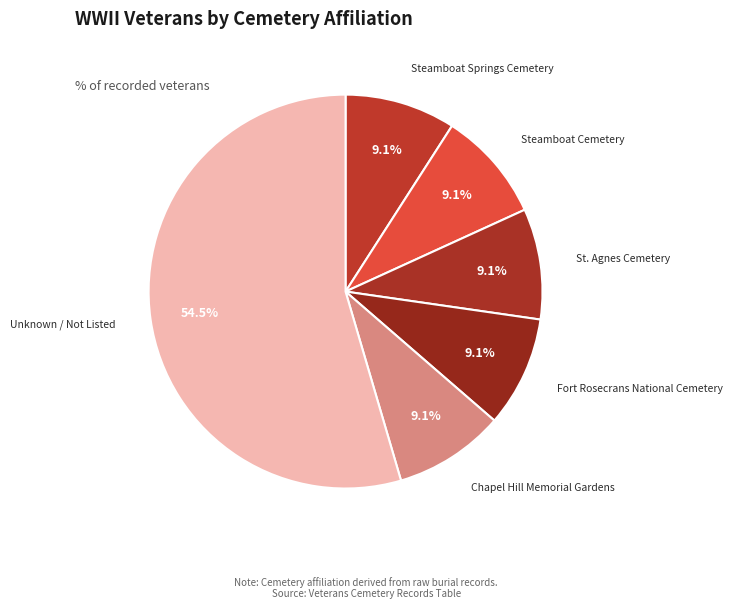

What percentage do Chapel Hill Memorial Gardens and Unknown / Not Listed together represent?

63.6%